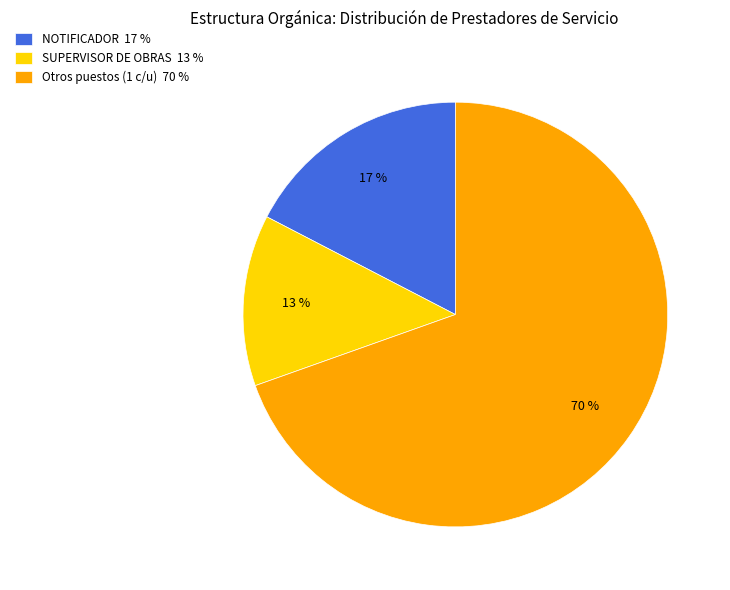

To the nearest percent, what is the combined percentage of SUPERVISOR DE OBRAS 13 % and NOTIFICADOR 17 %?

30%